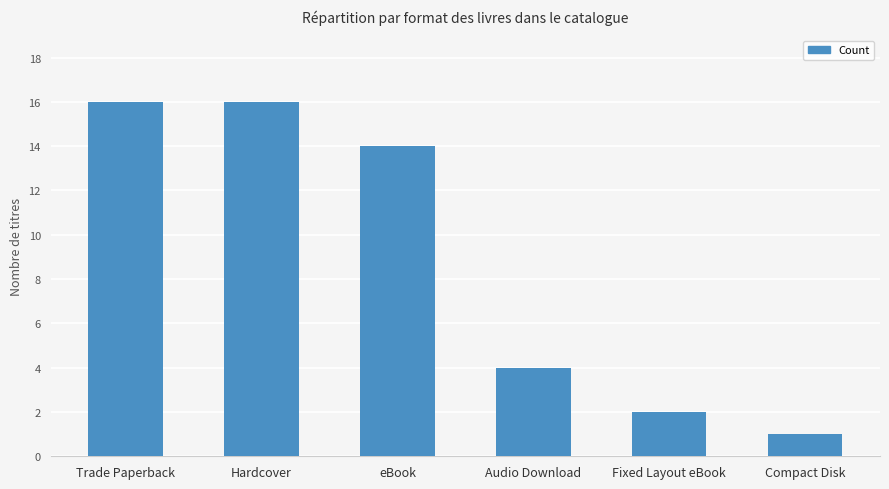

True or false: the data shows 16 at Hardcover.

True